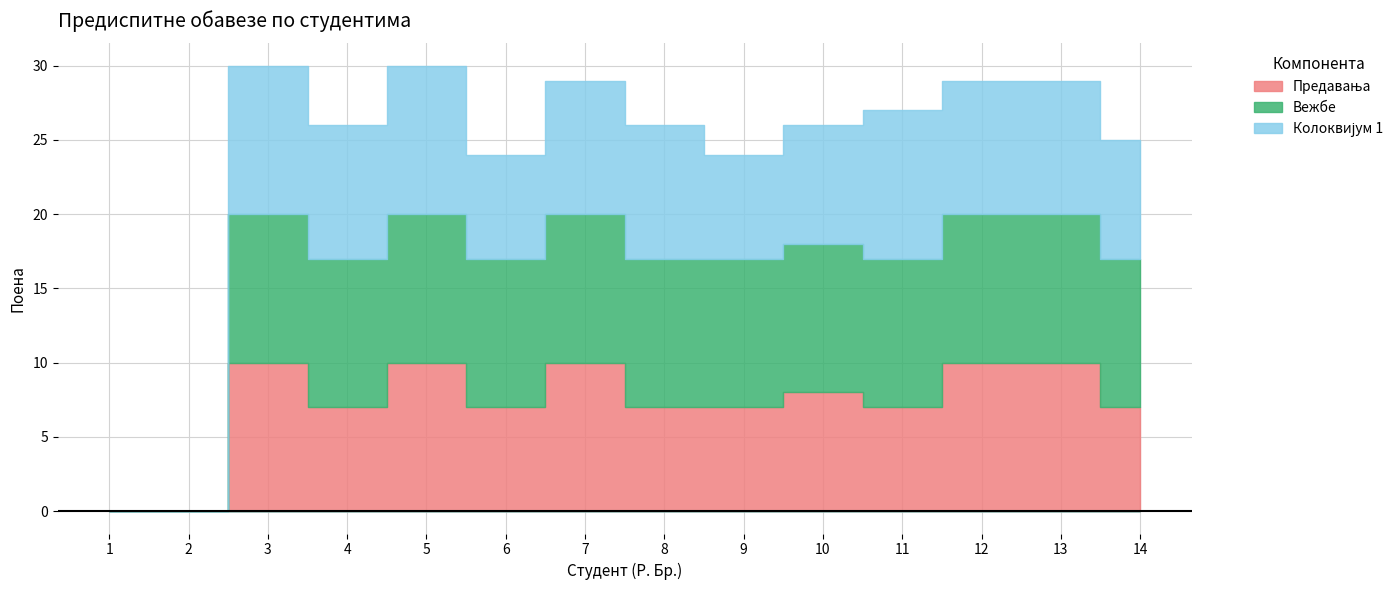

Where does the Колоквијум 1 series first go above 9?

3